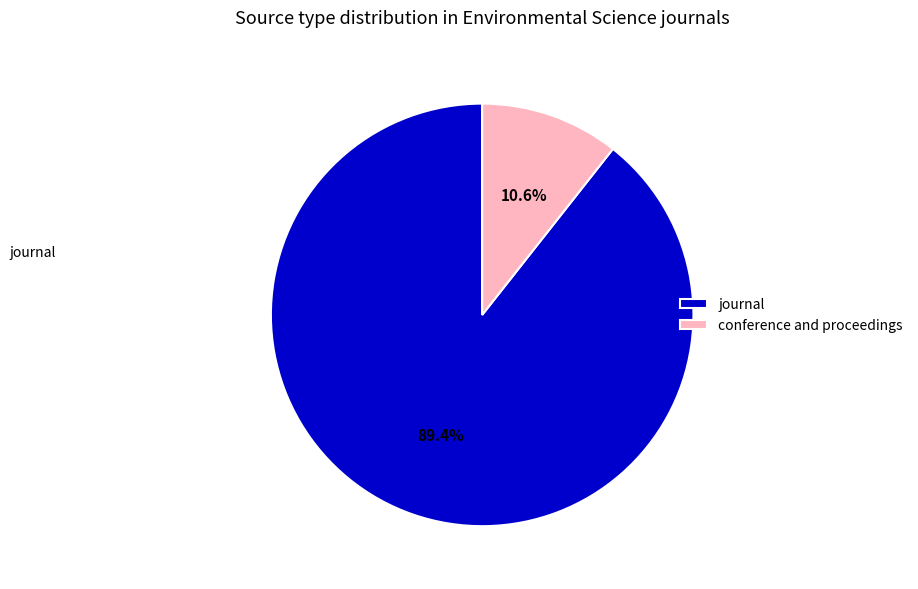

True or false: journal accounts for 89% of the total.

True